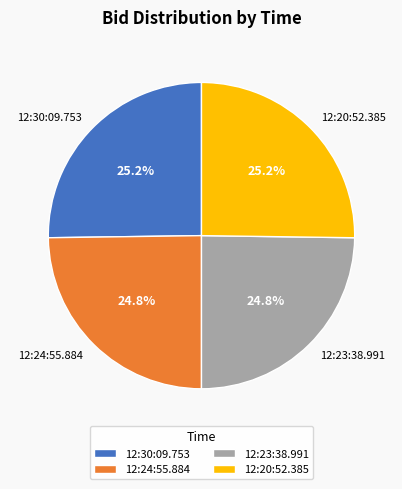

How many slices are in this pie chart?

4